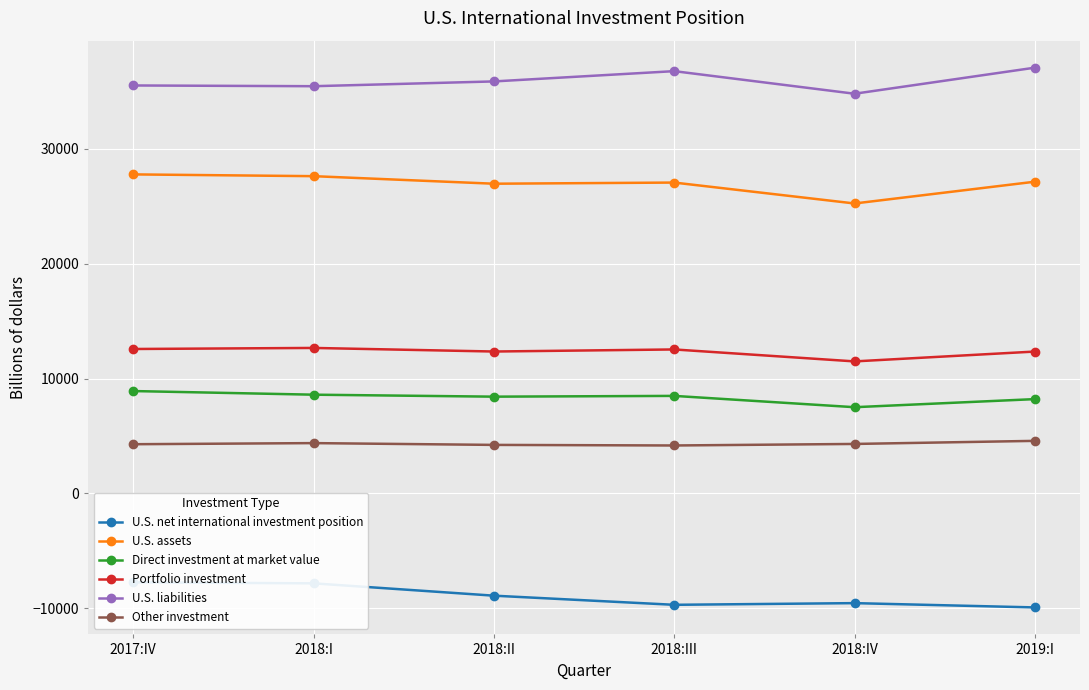

What is the average value of the U.S. liabilities series?

35910.2